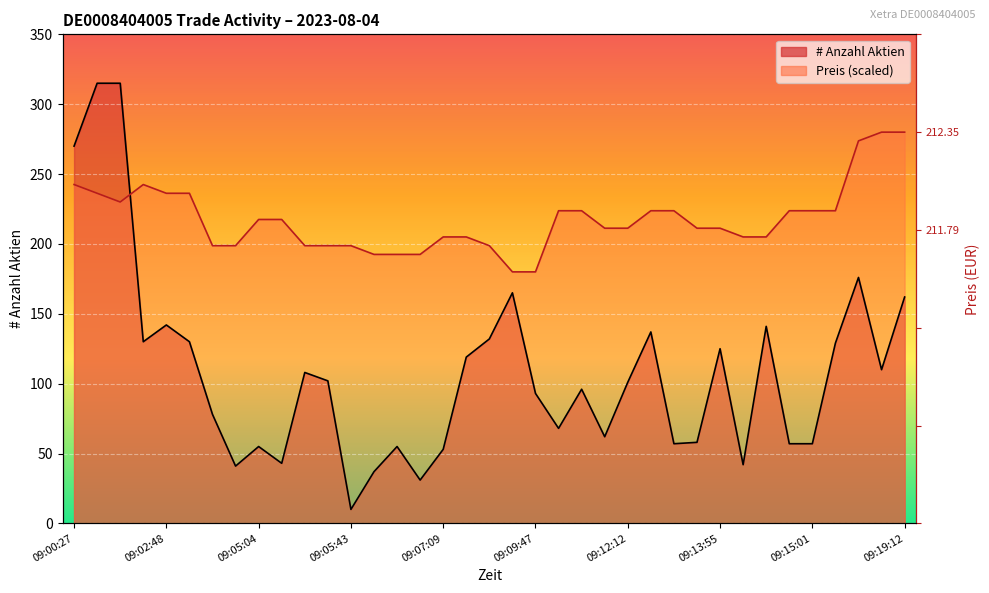

Between which two adjacent categories do # Anzahl Aktien and Preis first intersect?

09:00:28 and 09:02:44